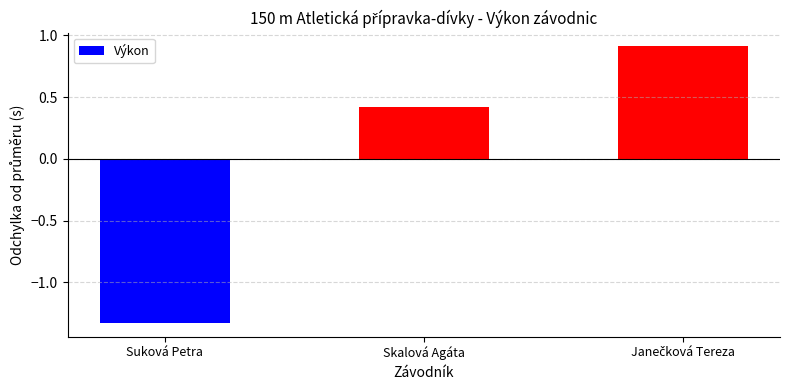

What is the maximum value shown in the chart?

0.9